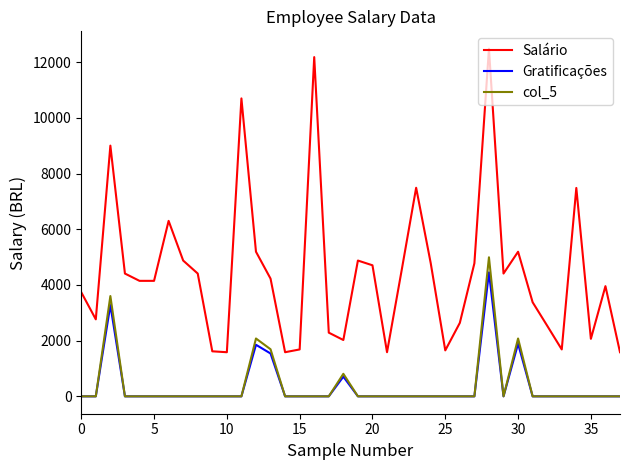

What is the maximum value for col_5?

4993.0